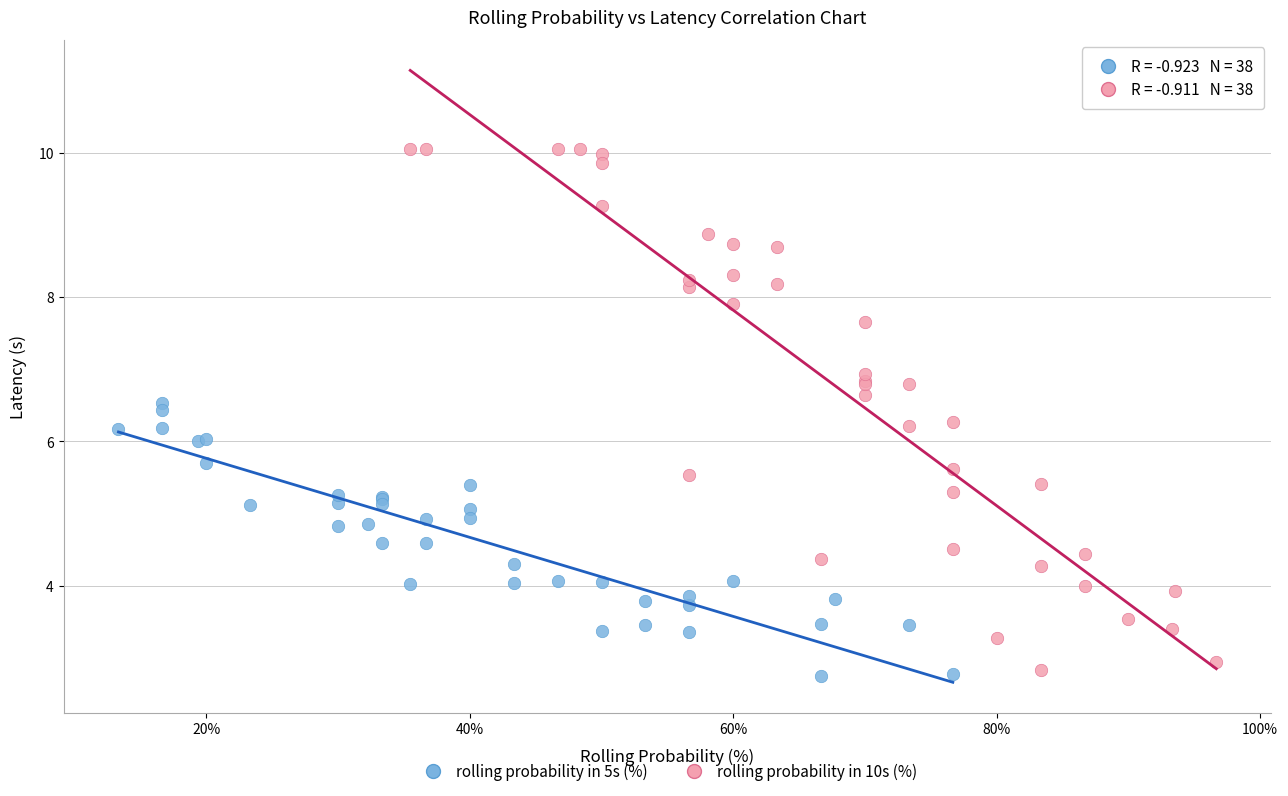

Which series has the widest spread of Y values?

rolling probability in 10s (%)